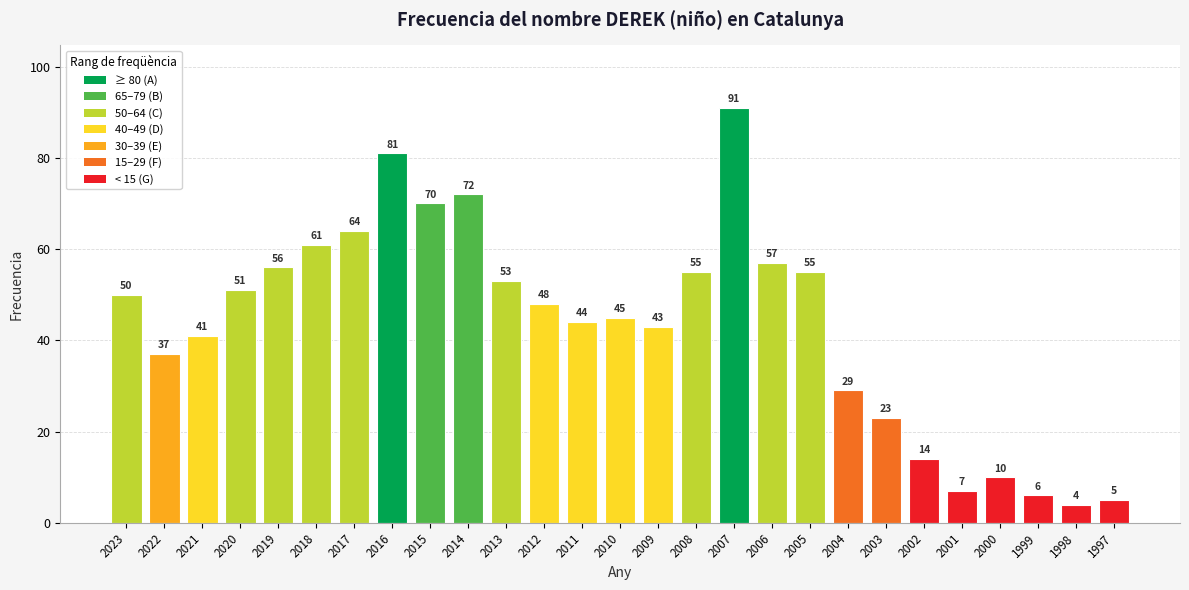

Reading left to right, transcribe all the data shown in this chart.

2023=50	2022=37	2021=41	2020=51	2019=56	2018=61	2017=64	2016=81	2015=70	2014=72	2013=53	2012=48	2011=44	2010=45	2009=43	2008=55	2007=91	2006=57	2005=55	2004=29	2003=23	2002=14	2001=7	2000=10	1999=6	1998=4	1997=5